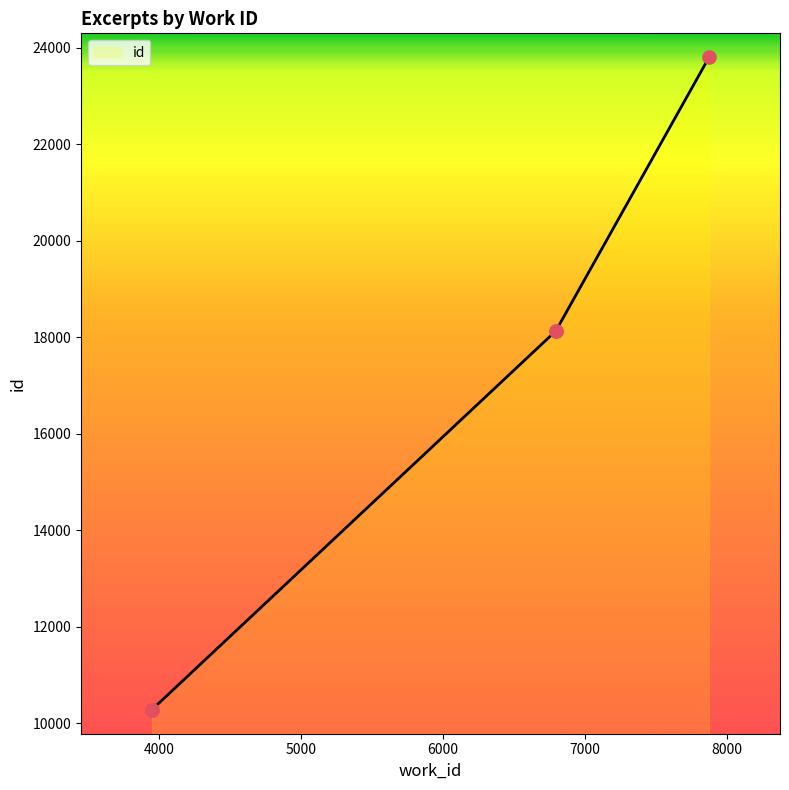

Approximately how many times larger is the value at 7872 compared to 3953?

2.3